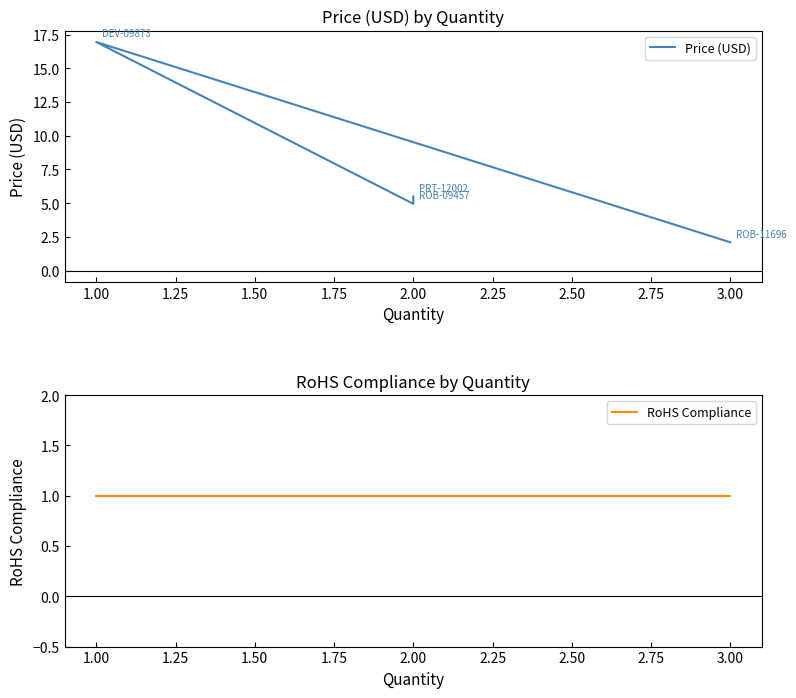

How many series are shown in this chart?

2